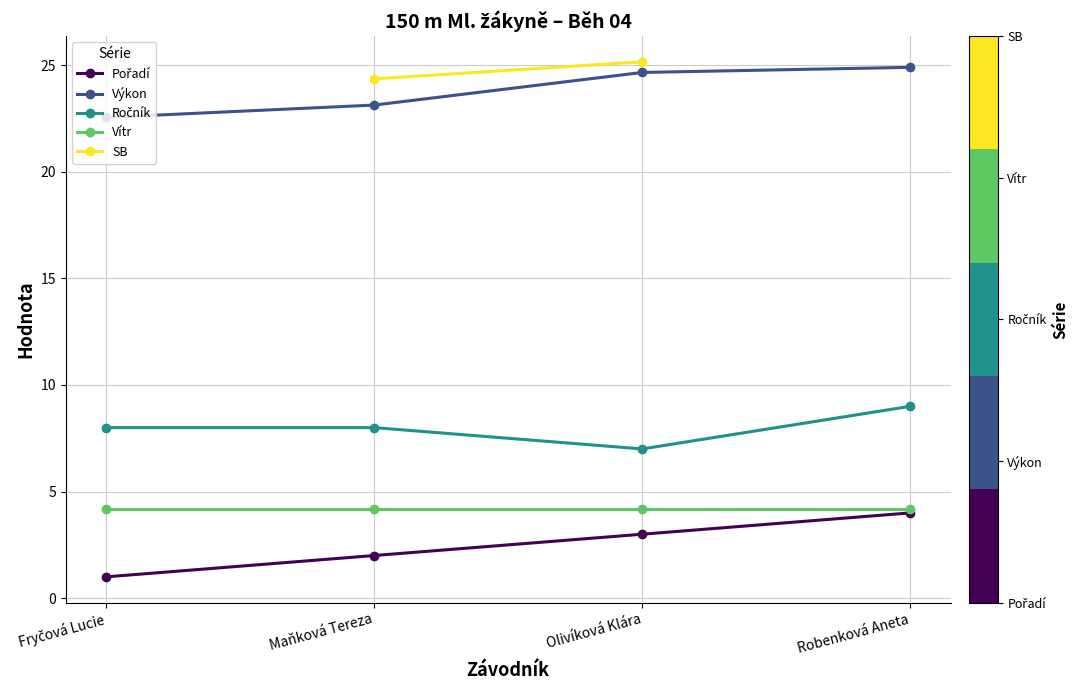

How many categories are shown in the chart?

4